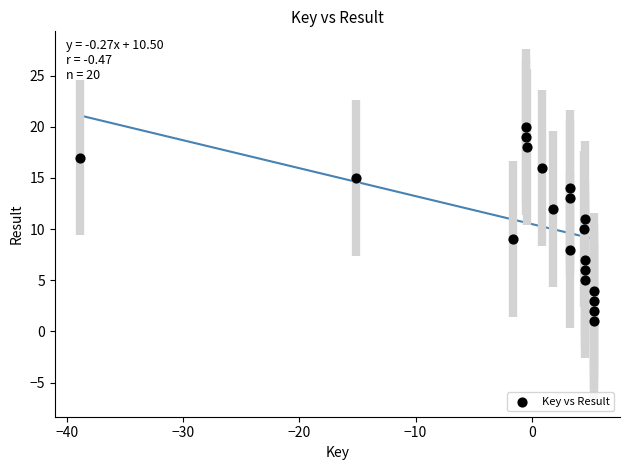

What is the range of Y values (max minus min)?

19